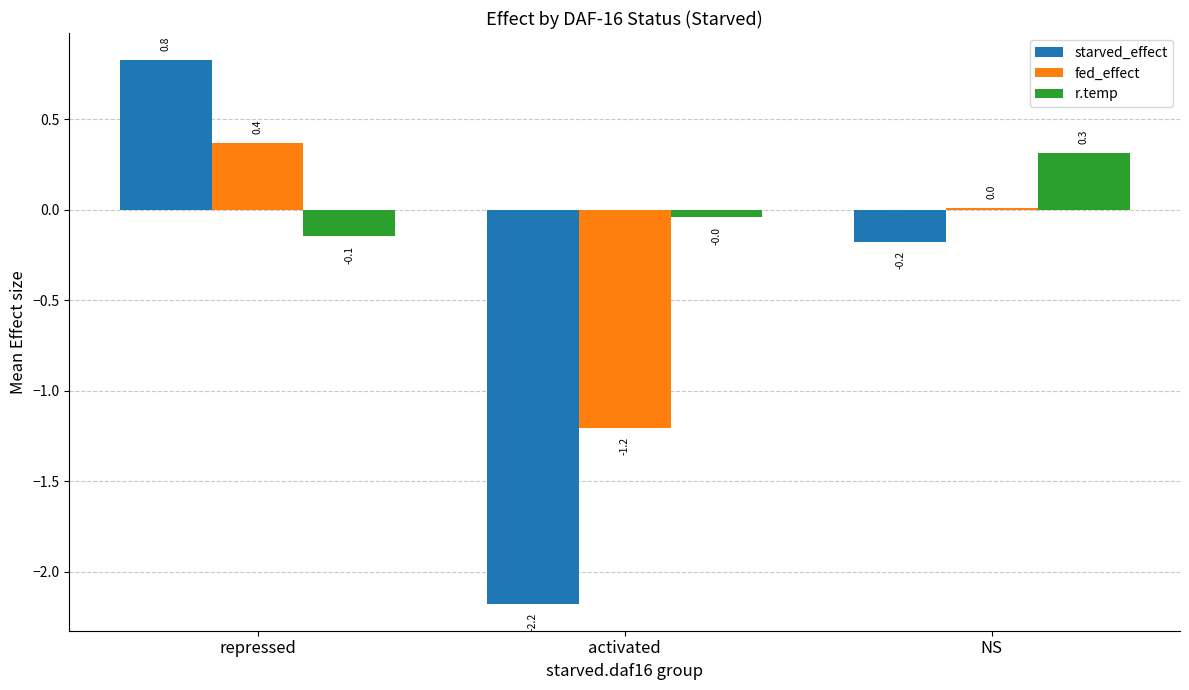

What is the average value of the starved_effect series?

-0.5